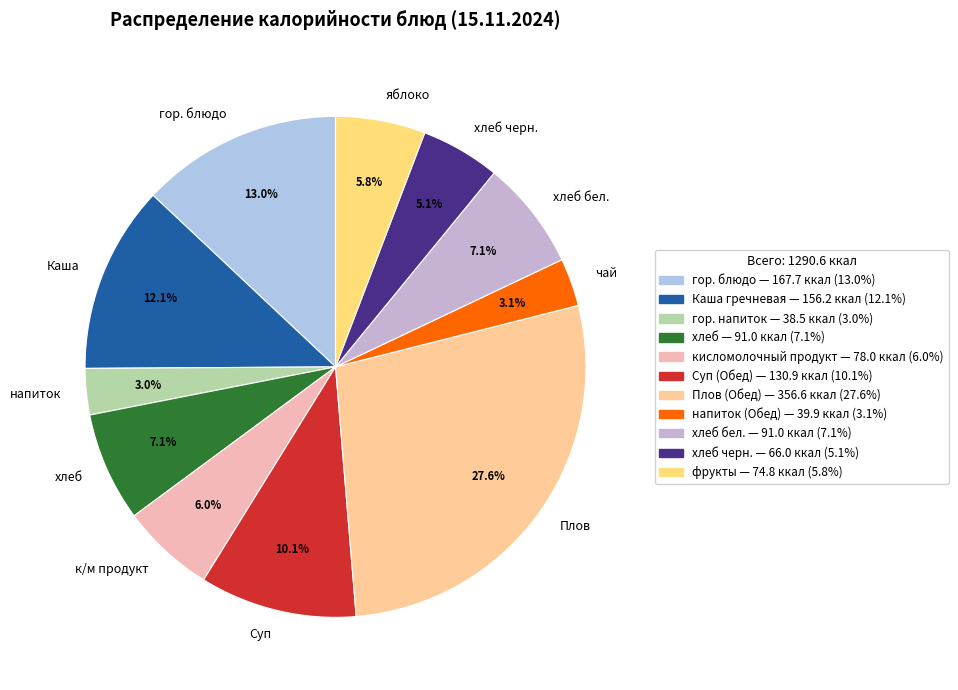

How many segments does this pie chart have?

11